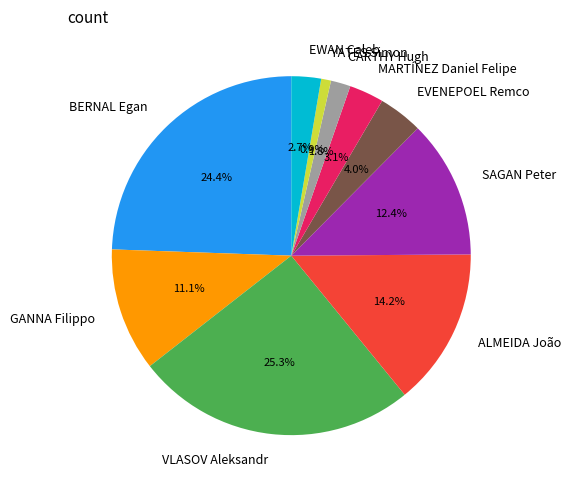

Combined, what portion of the pie is CARTHY Hugh and MARTÍNEZ Daniel Felipe?

4.9%